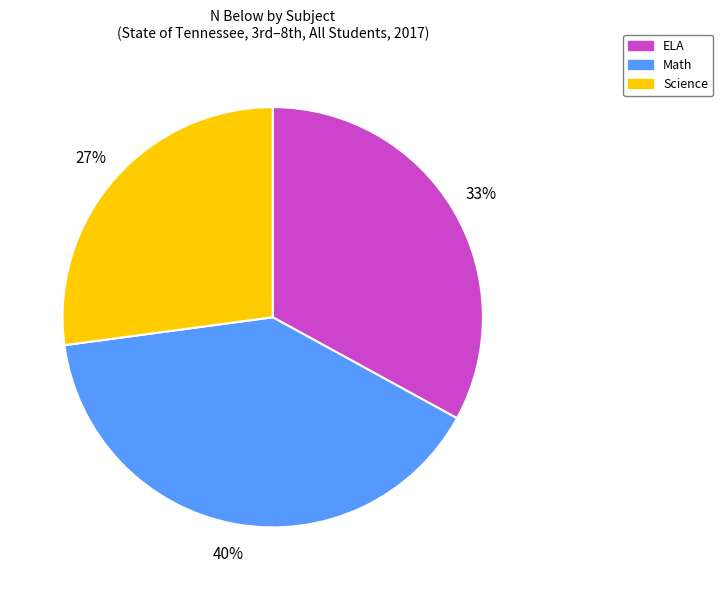

To the nearest percent, what is the difference between the largest and smallest slice percentages?

13%